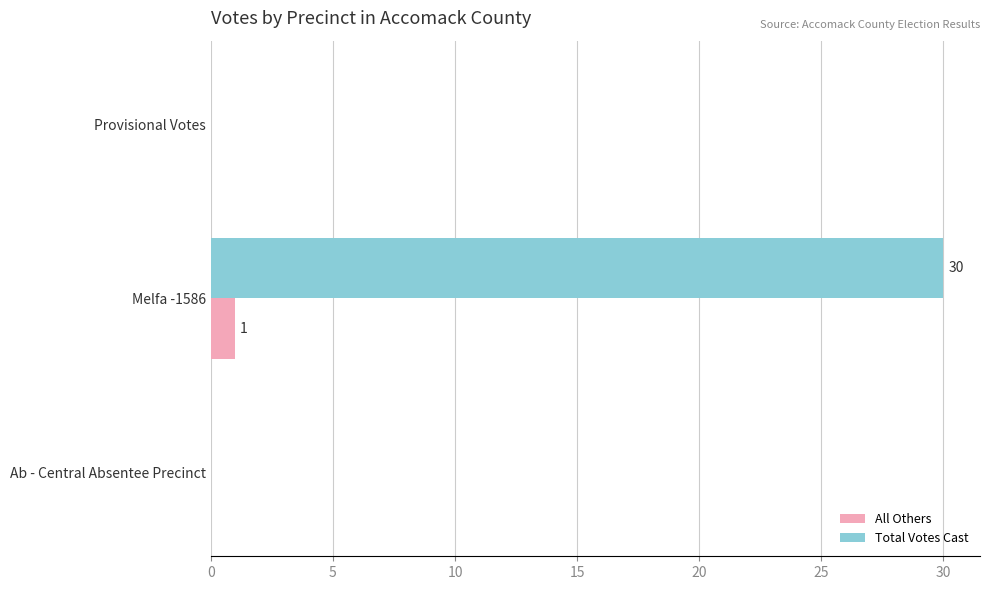

Which category has the highest value across all series?

Melfa -1586